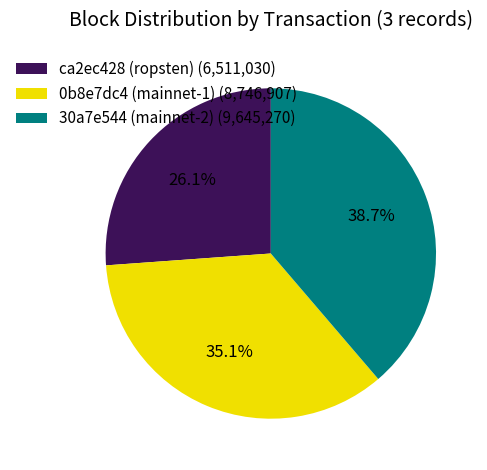

Which has a higher value, 30a7e544 (mainnet-2) or 0b8e7dc4 (mainnet-1)?

30a7e544 (mainnet-2)